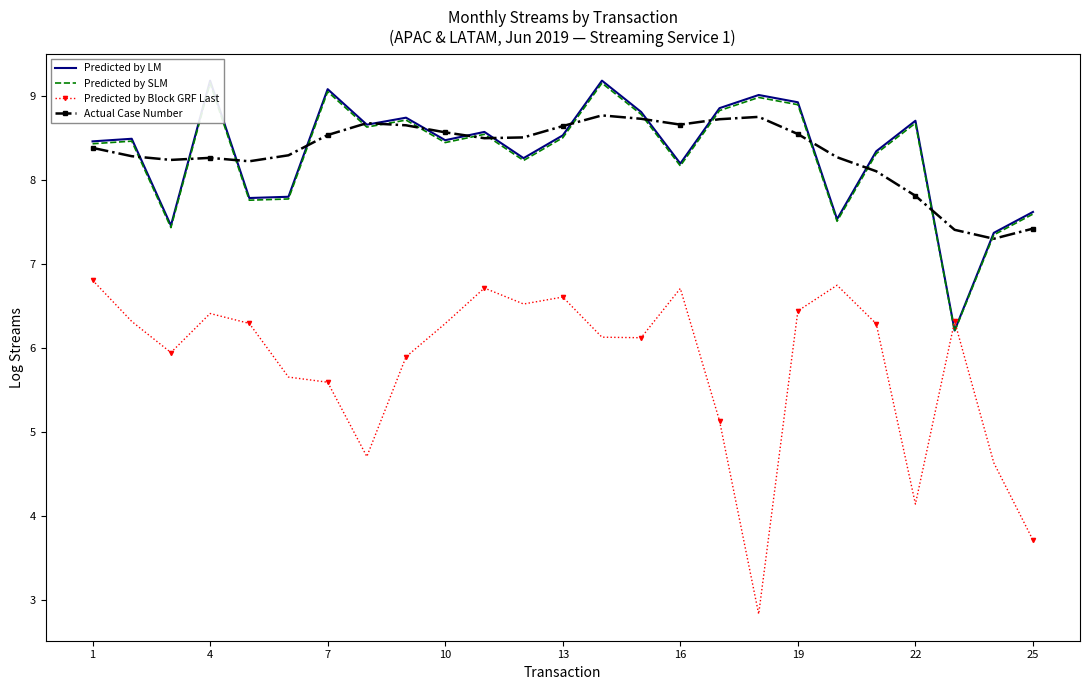

Where does the Predicted by SLM series first go above 8?

1